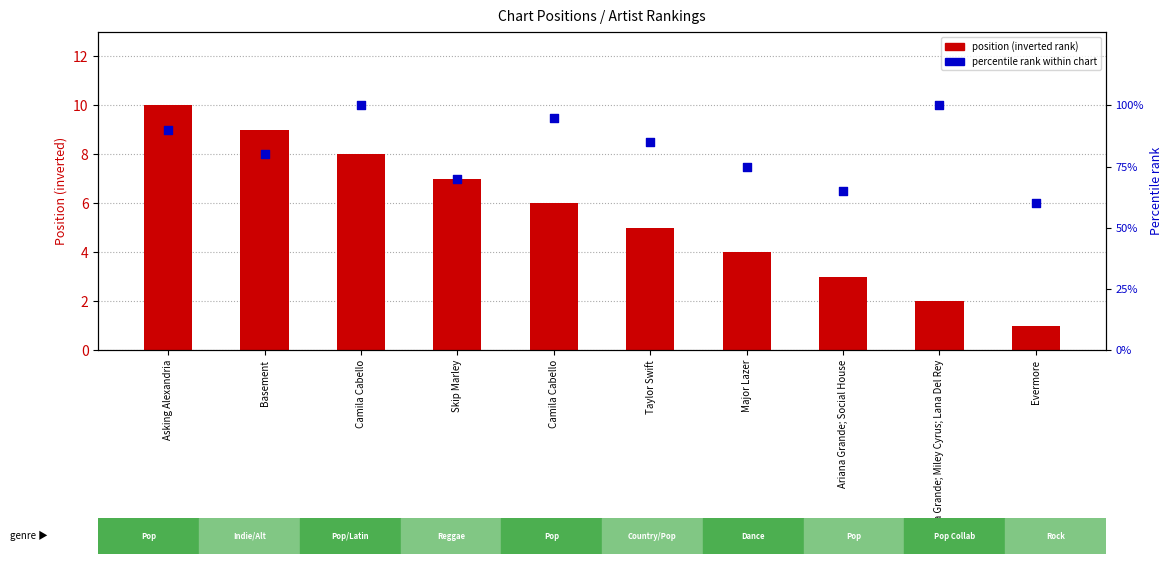

Which series has the widest spread of Y values?

percentile rank within chart